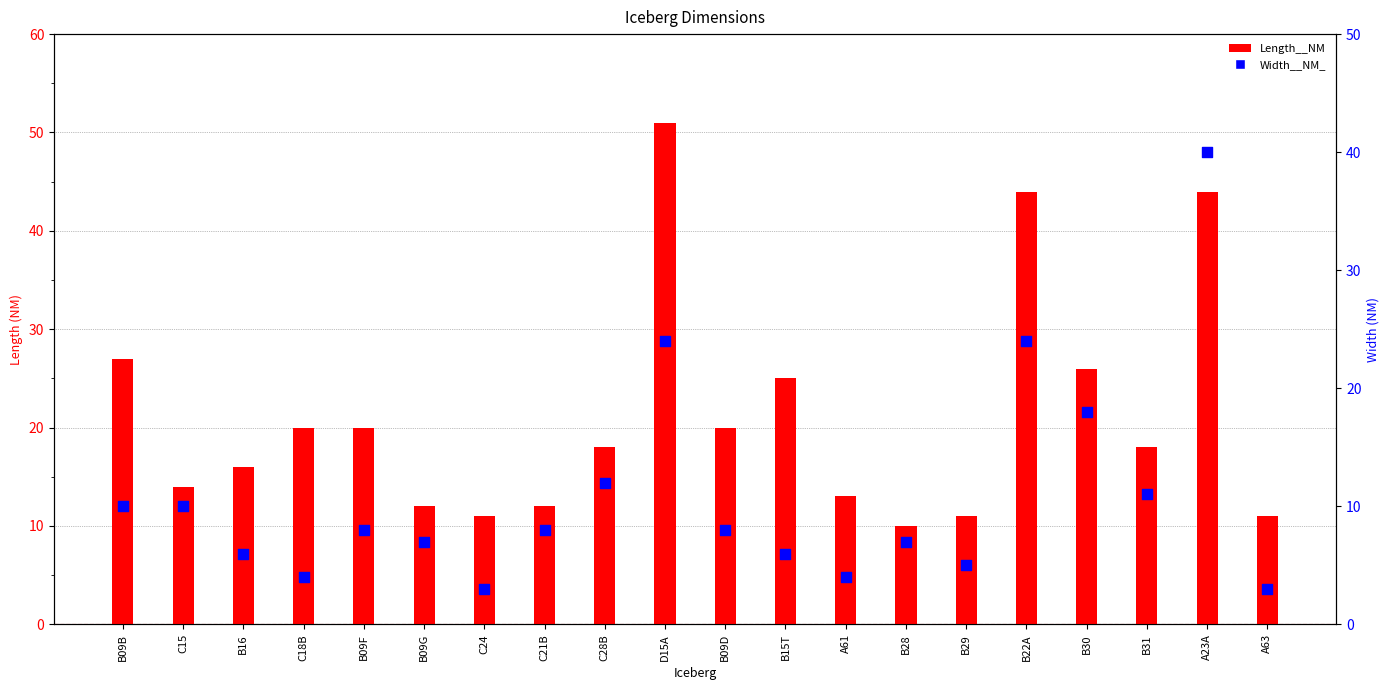

What are all the series names shown in the legend?

Length__NM, Width__NM_